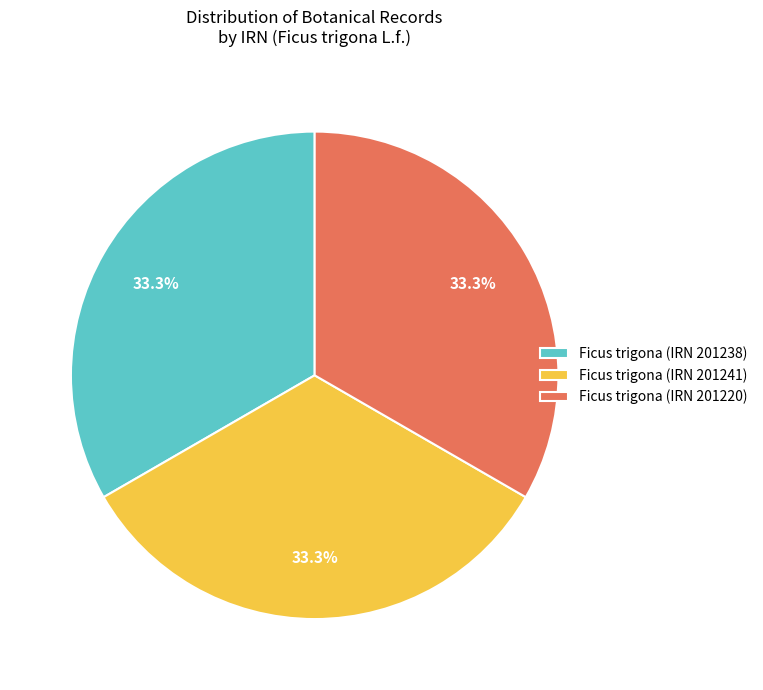

Does Ficus trigona (IRN 201238) account for over 50% of the chart?

No